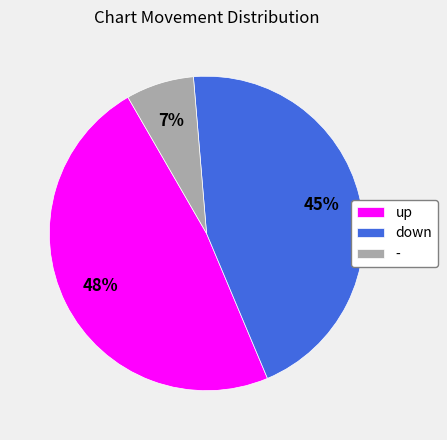

The - slice represents 1% of the pie. True or false?

False